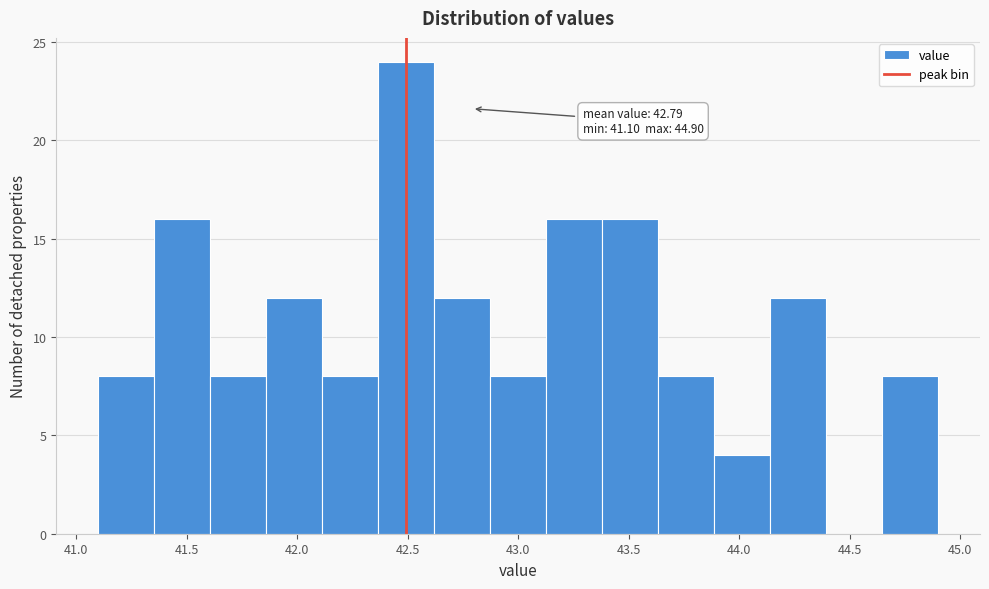

Which range on the x-axis has the tallest bar?

42.35 to 42.60